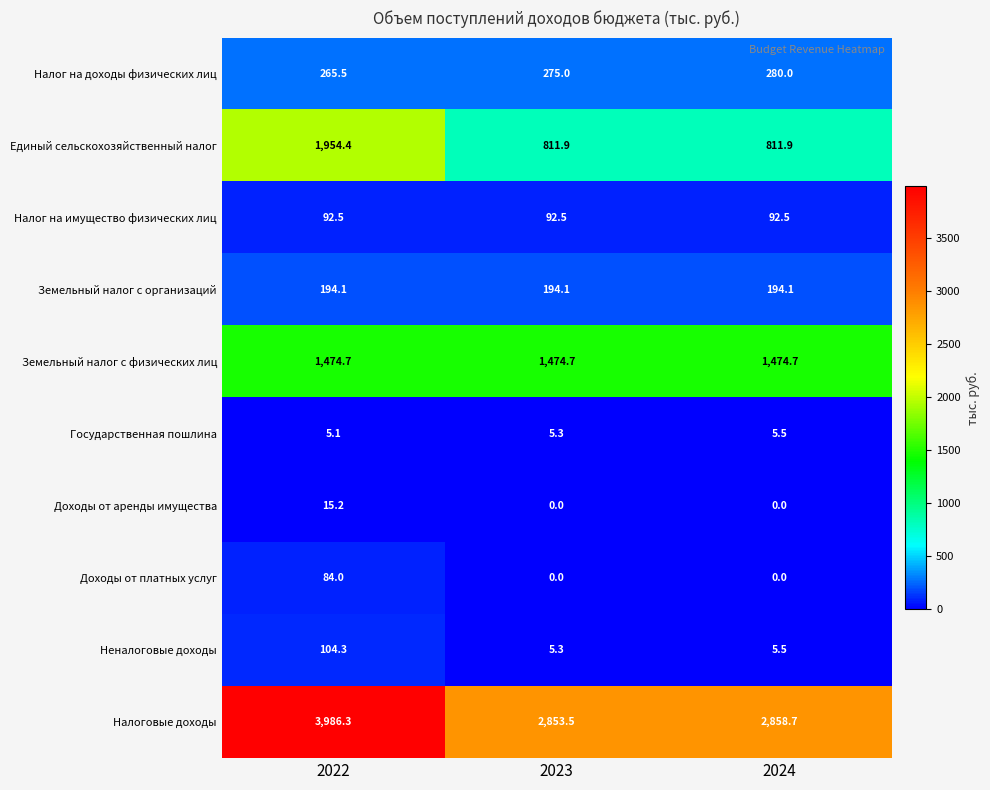

Rank the categories by Налог на доходы физических лиц value from highest to lowest.

2024, 2023, 2022